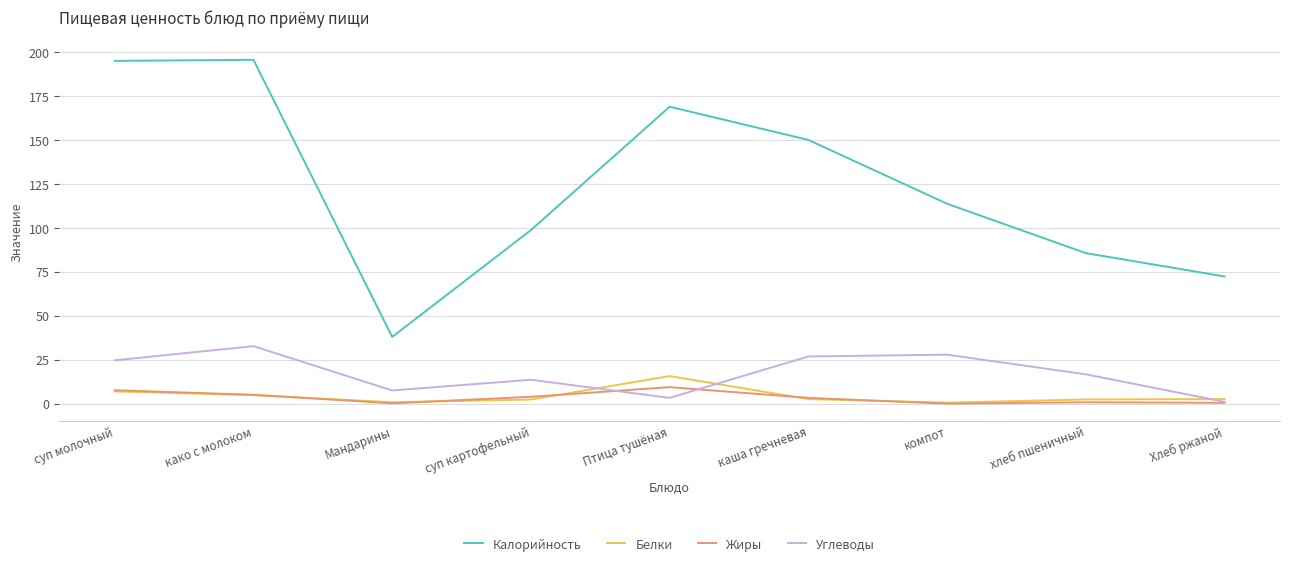

What value does the Калорийность series have at суп молочный?

195.1